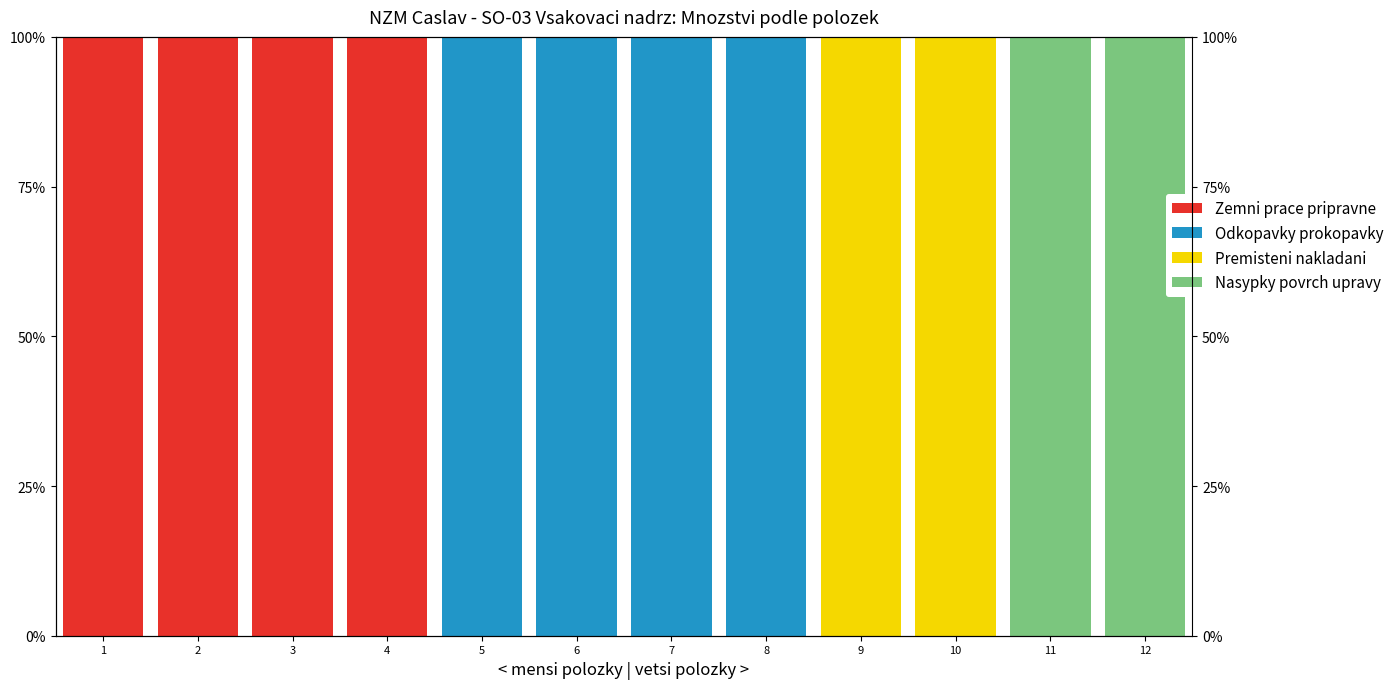

At how many categories does at least one series exceed 81?

12